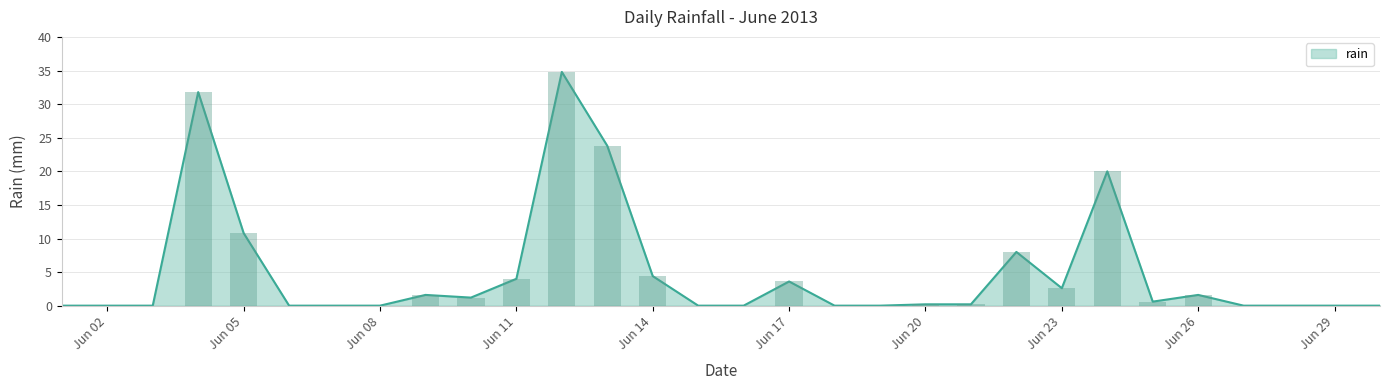

Which has a higher value, 2013-06-30 or 2013-06-26?

2013-06-26